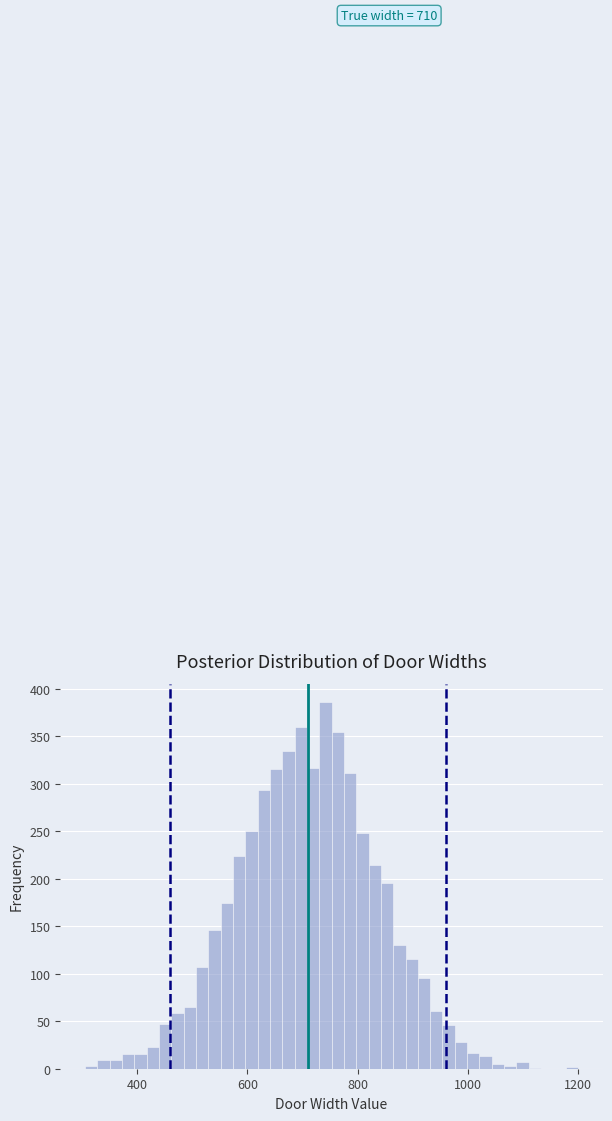

Read against the x-axis, roughly where is the centre of the tallest bar?

740